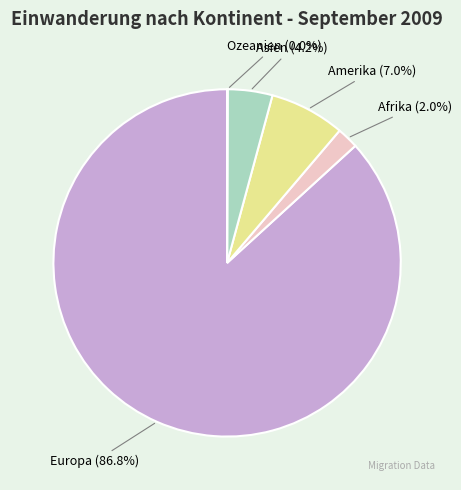

What percentage is the Europa slice, to the nearest percent?

87%